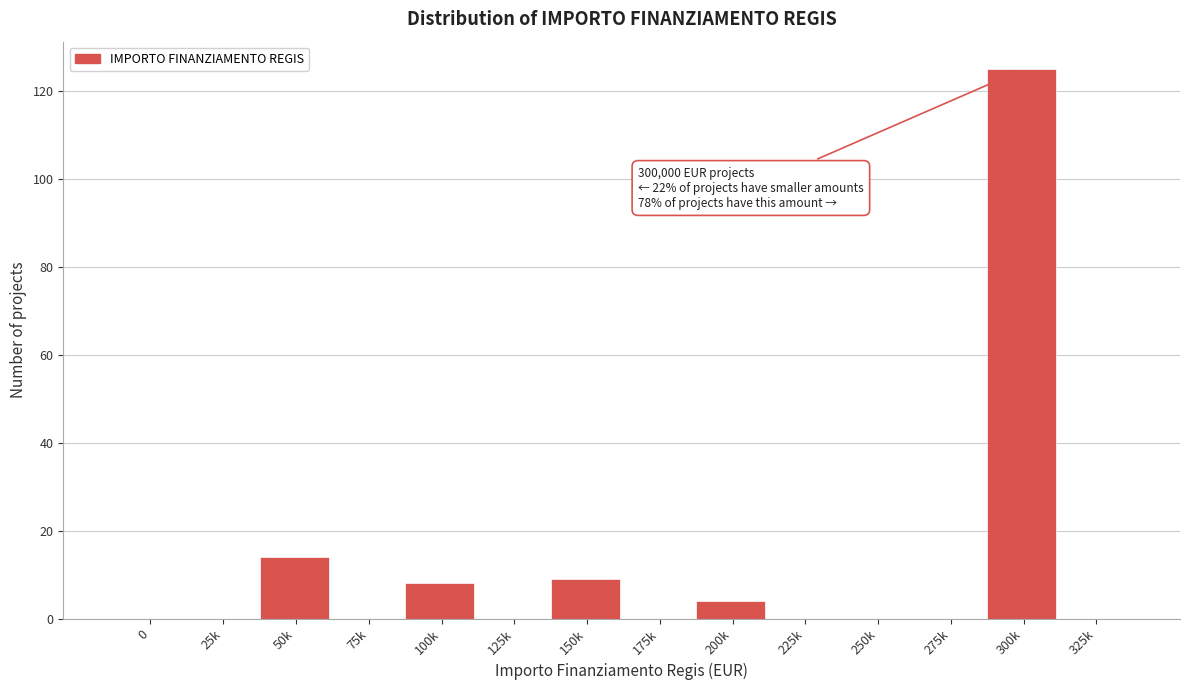

Reading right to left, extract all data points from this chart.

325k=0	300k=125	275k=0	250k=0	225k=0	200k=4	175k=0	150k=9	125k=0	100k=8	75k=0	50k=14	25k=0	0=0